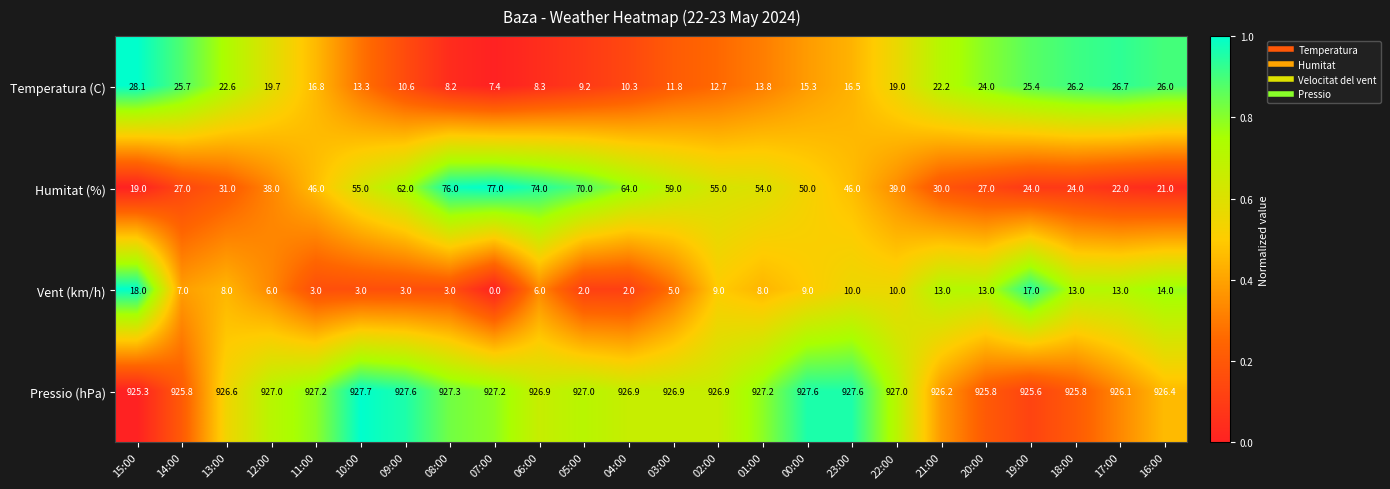

What is the maximum value shown in the chart?

927.7